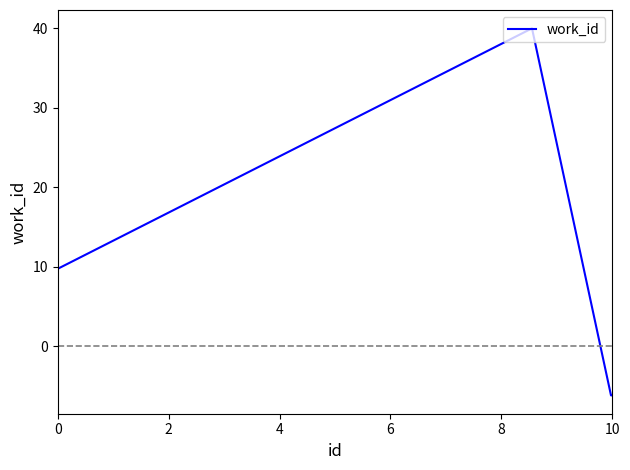

What is the minimum value shown in the chart?

-6.2